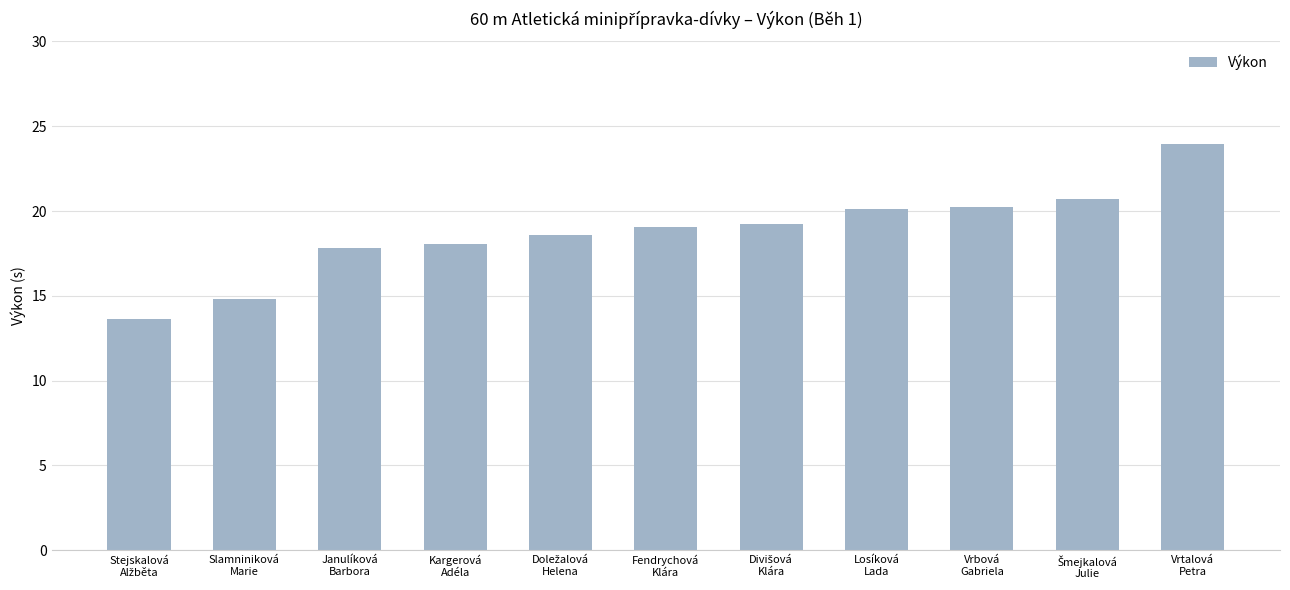

What is the smallest value displayed?

13.6